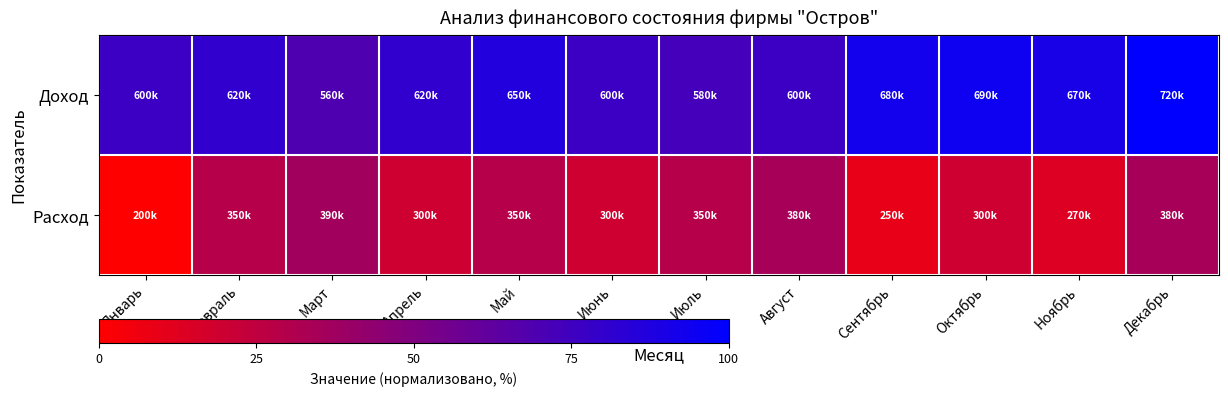

Which label corresponds to the largest value in the chart?

Декабрь